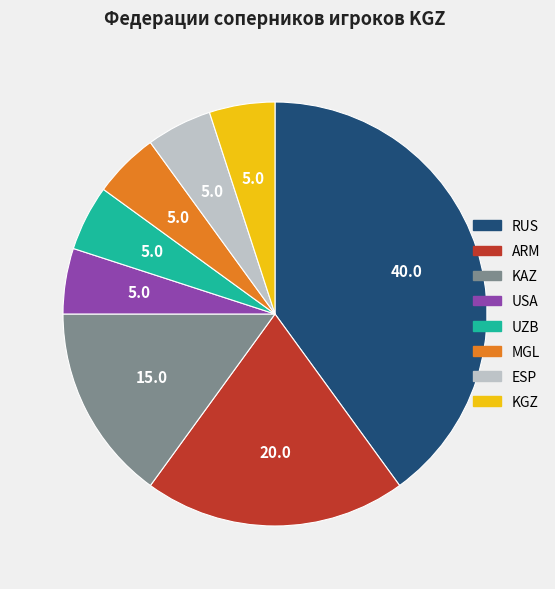

Which slice is the largest?

RUS